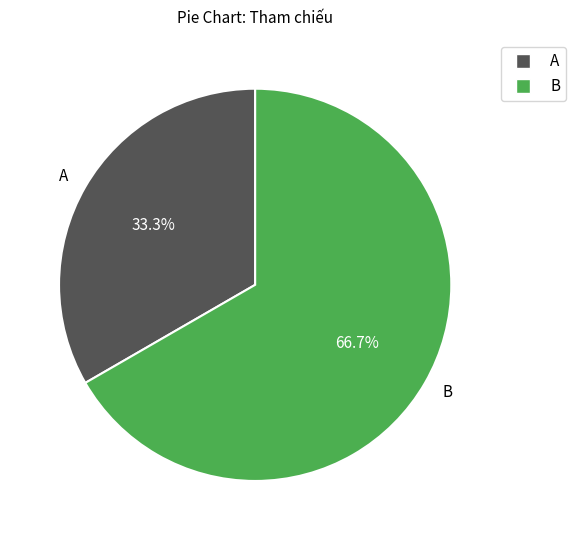

Between A and B, which is larger?

B